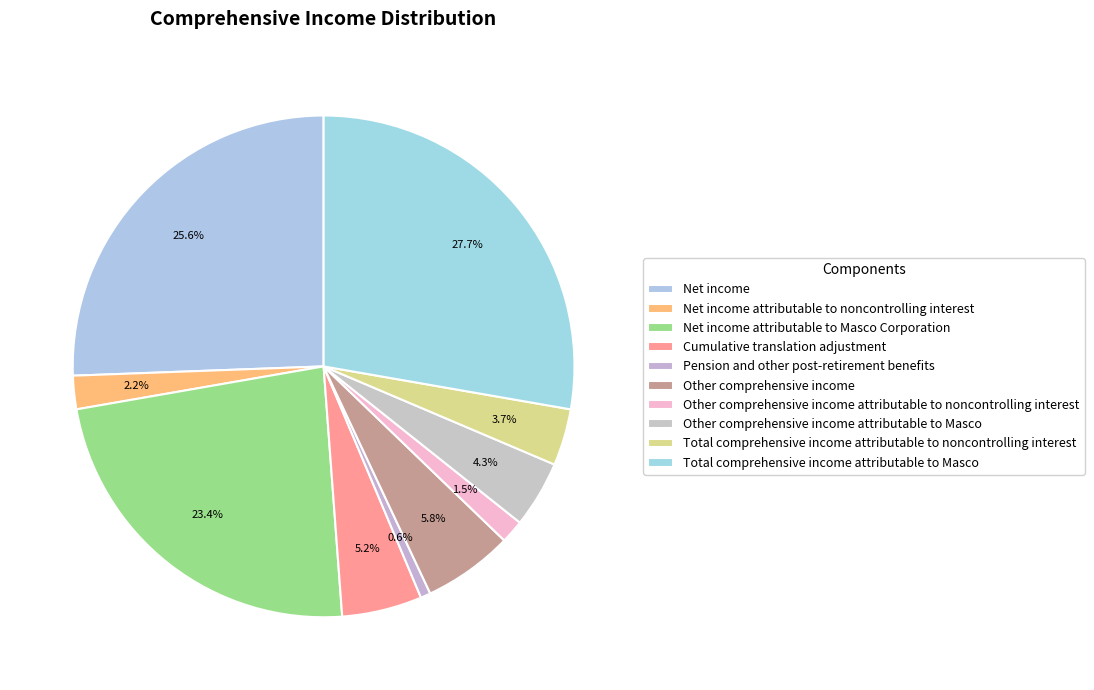

To the nearest percent, what is the combined percentage of Net income attributable to Masco Corporation and Total comprehensive income attributable to Masco?

51%